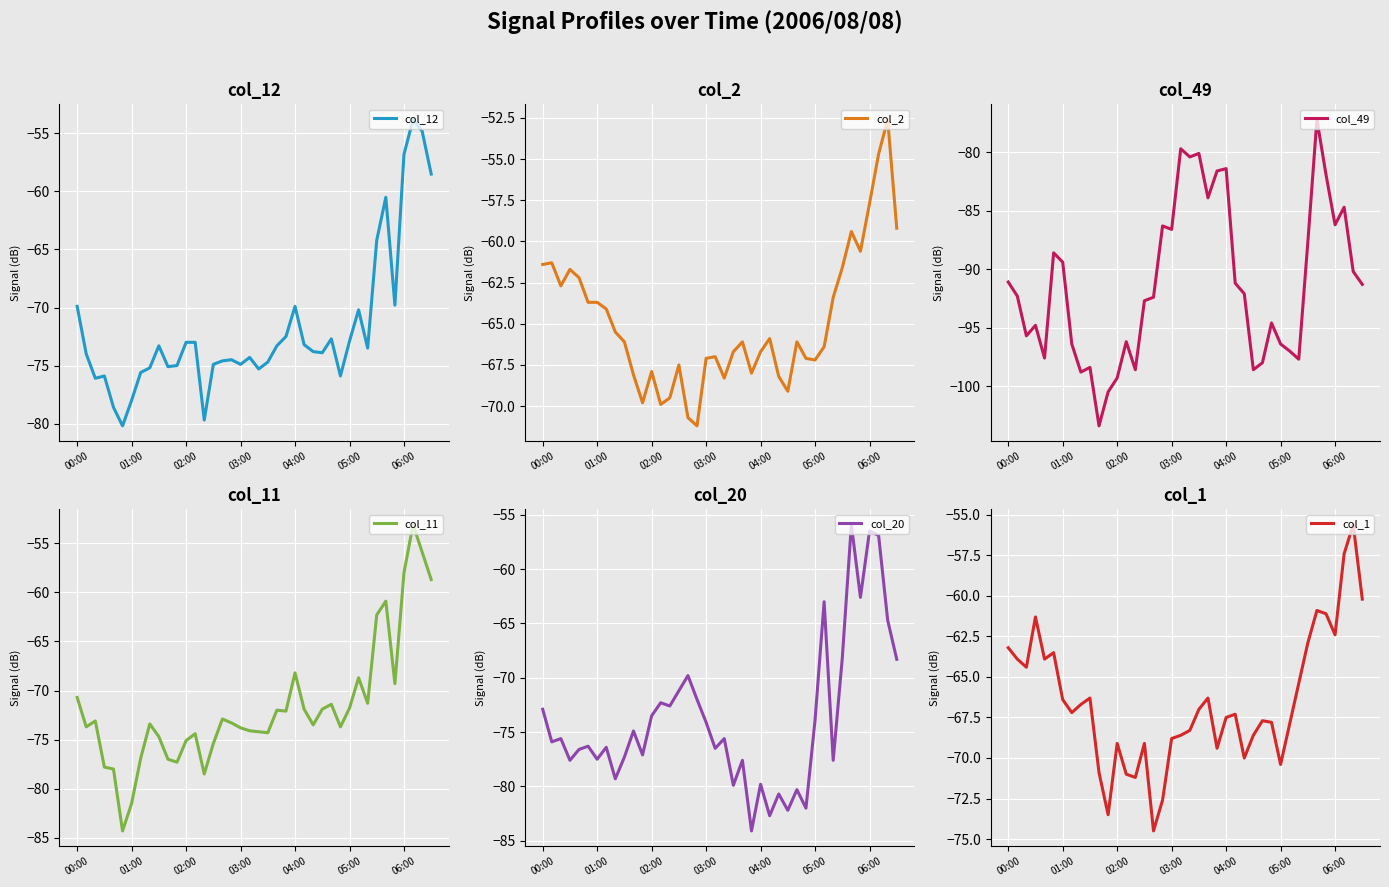

How many interior local valleys does the col_2 series have?

9